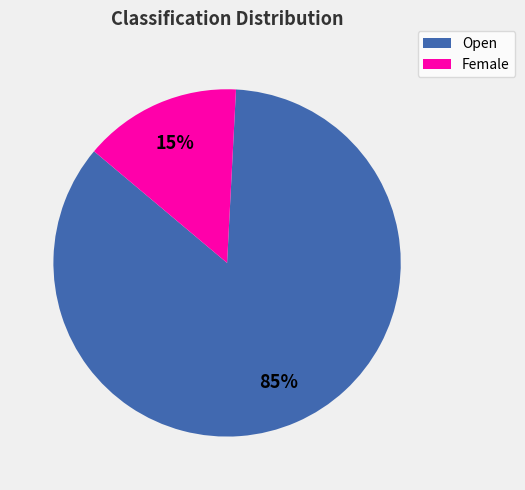

How many segments does this pie chart have?

2